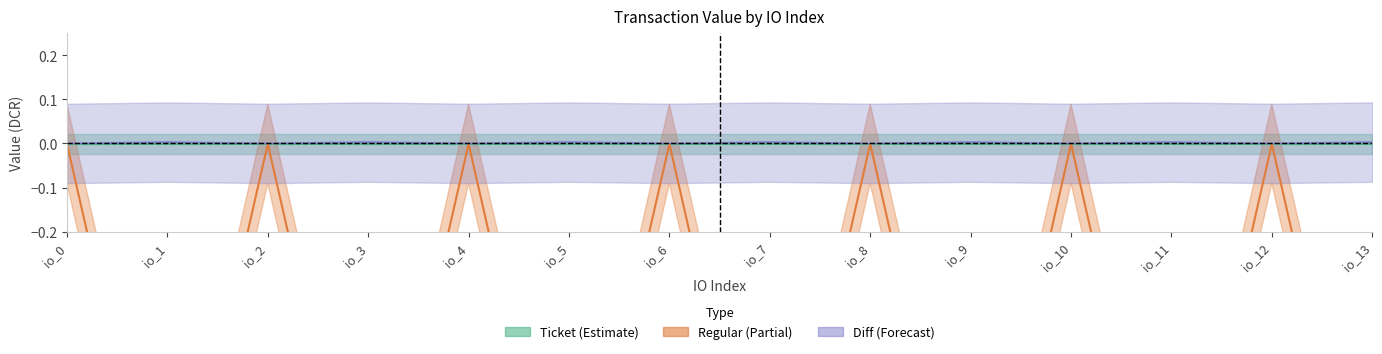

Reading left to right, extract all data points from this chart.

Regular_value: -0.0	-1.0	-0.0	-1.0	-0.0	-1.0	-0.0	-1.0	-0.0	-1.0	-0.0	-1.0	-0.0	-1.0
Regular_fee: 0.0	0.0	0.0	0.0	0.0	0.0	0.0	0.0	0.0	0.0	0.0	0.0	0.0	0.0